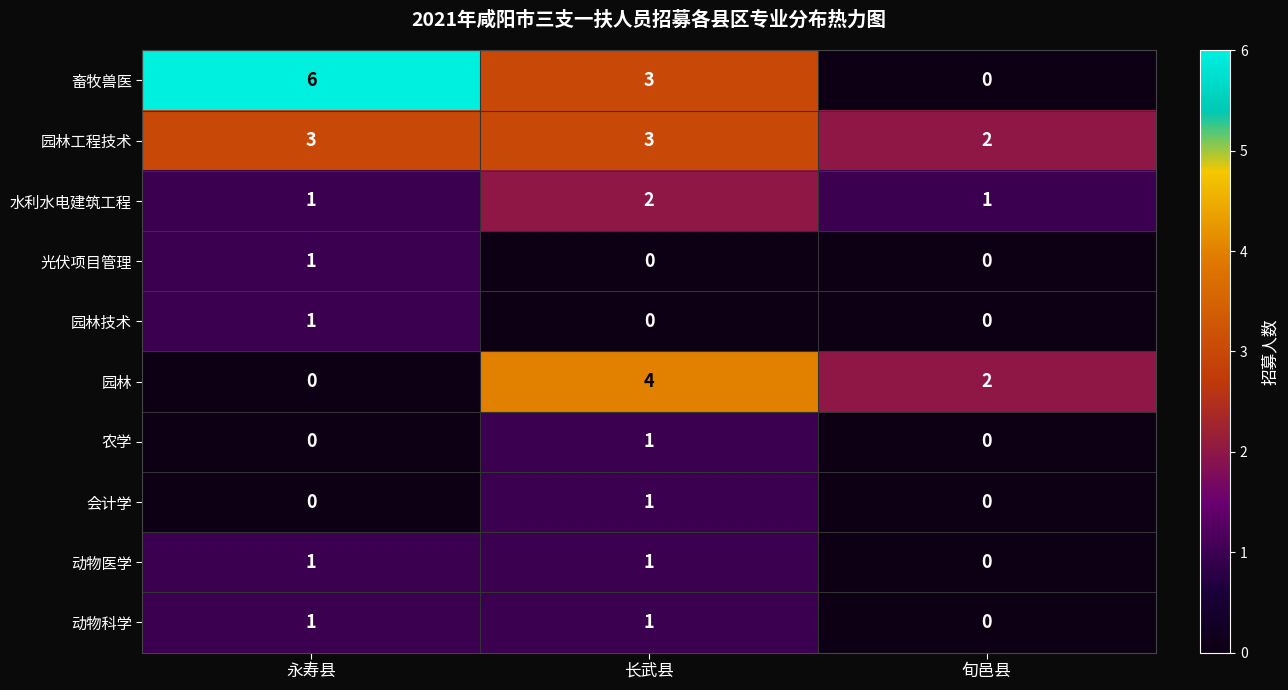

True or false: 园林 has a value of 2 at 长武县.

False